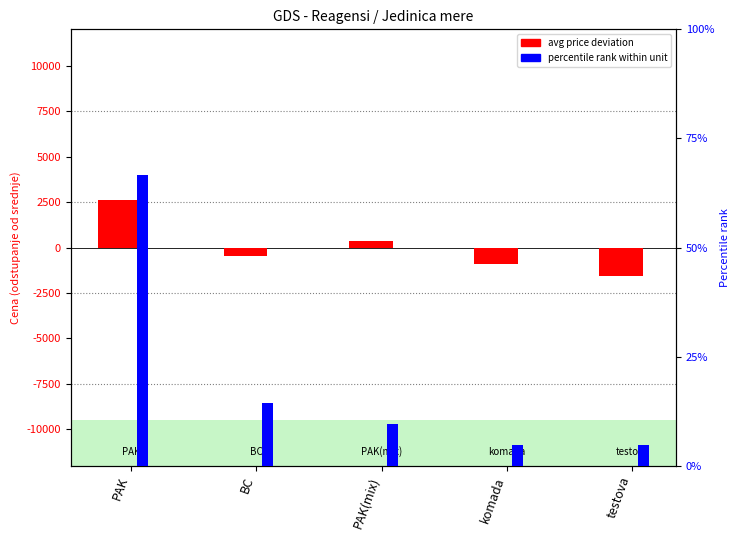

What is the label of the 4th bar from the left?

komada